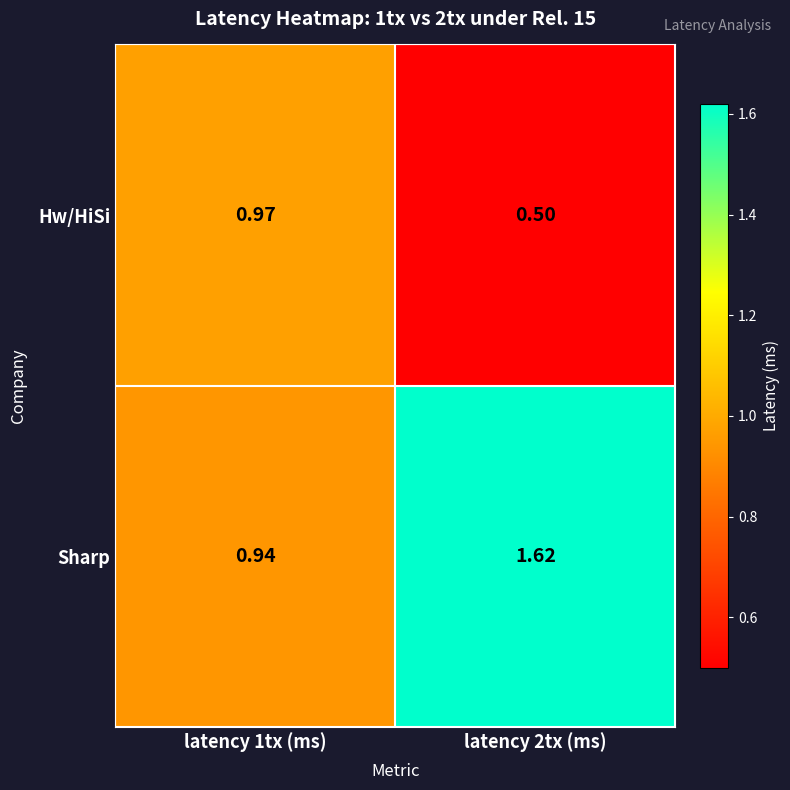

Which series has the largest total across all categories?

Sharp